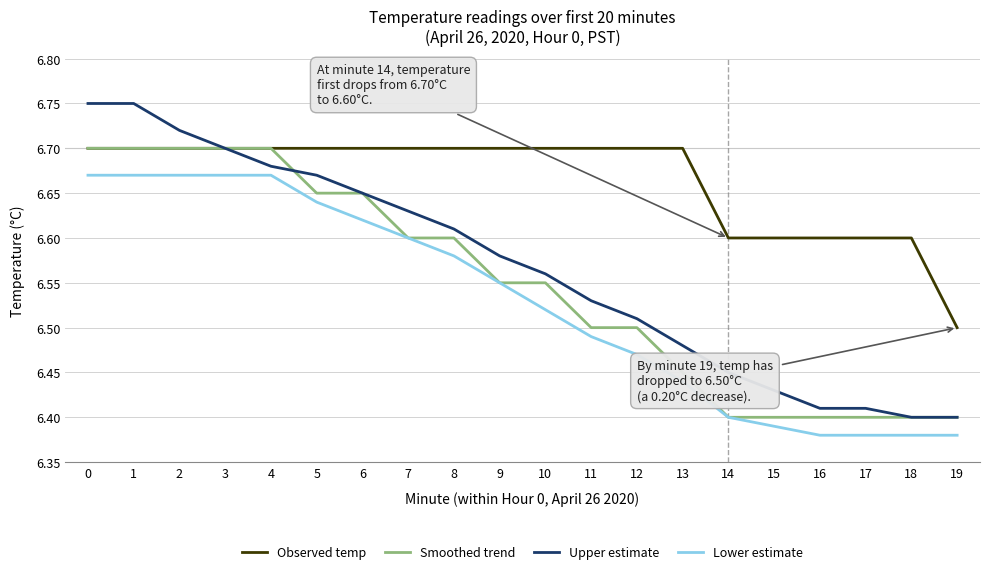

At which label is Observed temp closest to 6?

19